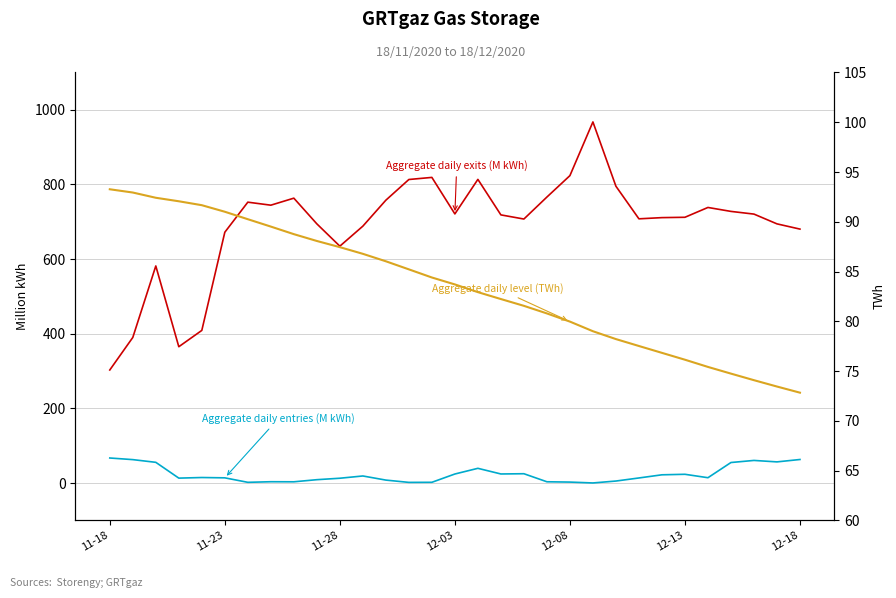

Is it true that Aggregate daily entries (M kWh) equals 54.9 at 27?

True